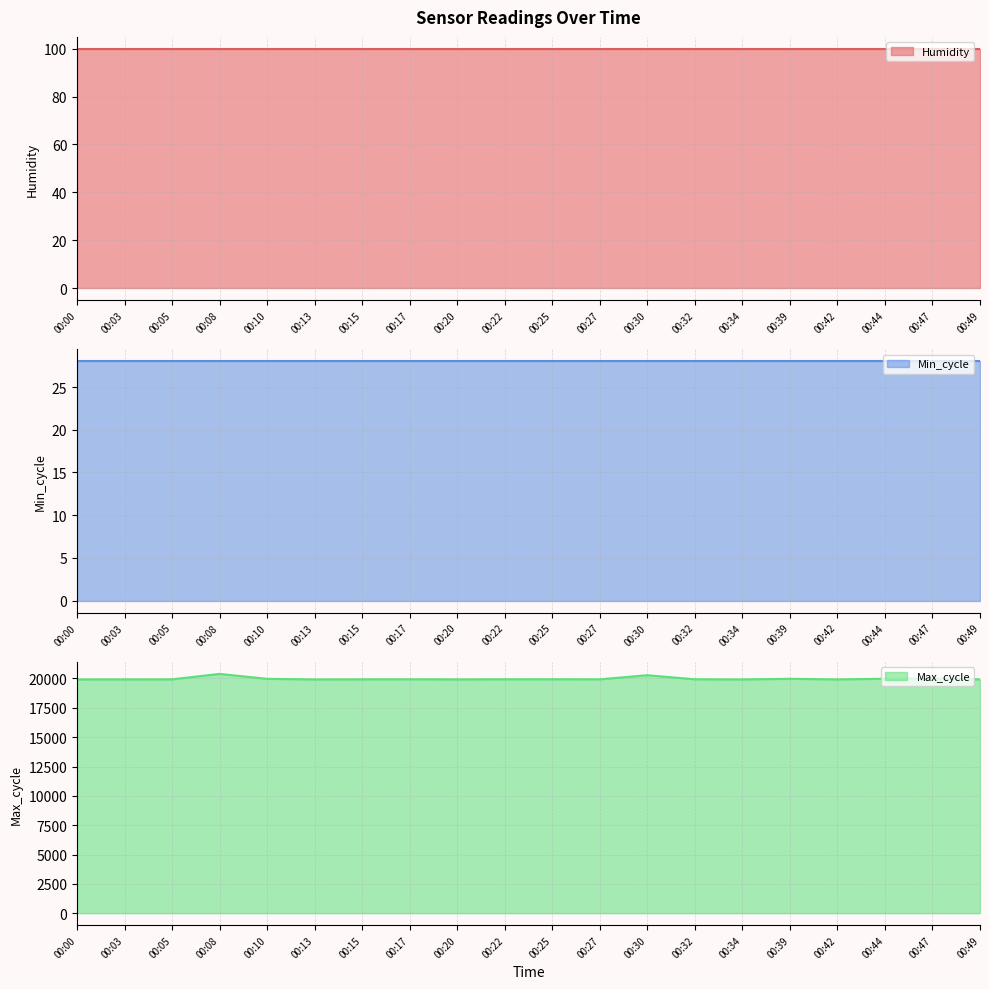

What is the value of the Min_cycle point at the 3rd from the left?

28.0